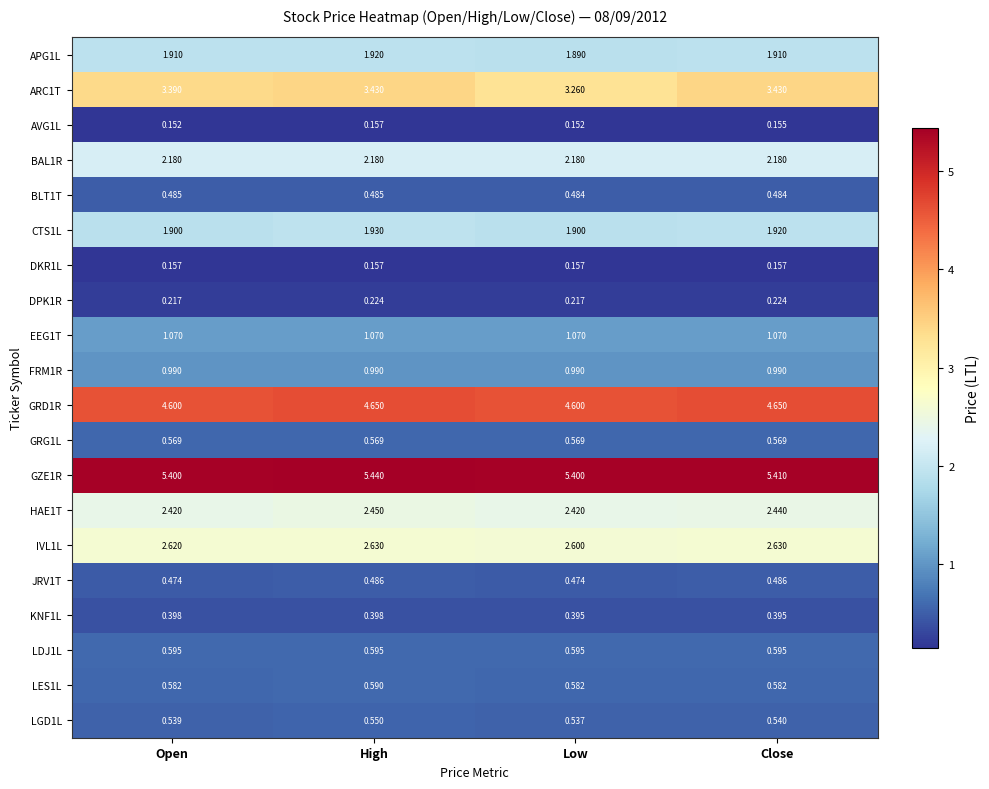

Which series changed the most between High and Low?

ARC1T